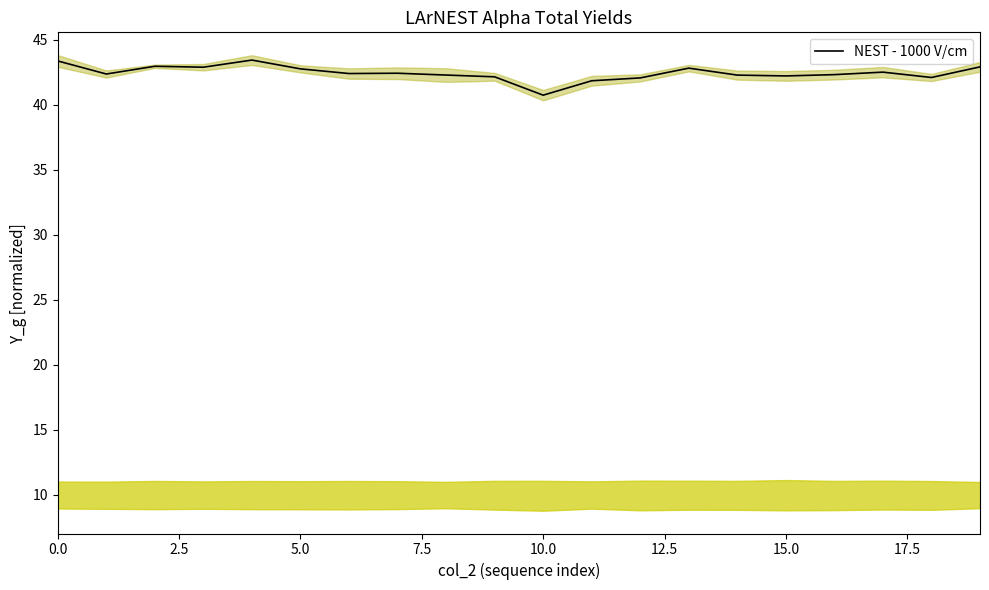

What is the difference between the maximum and minimum values?

2.7